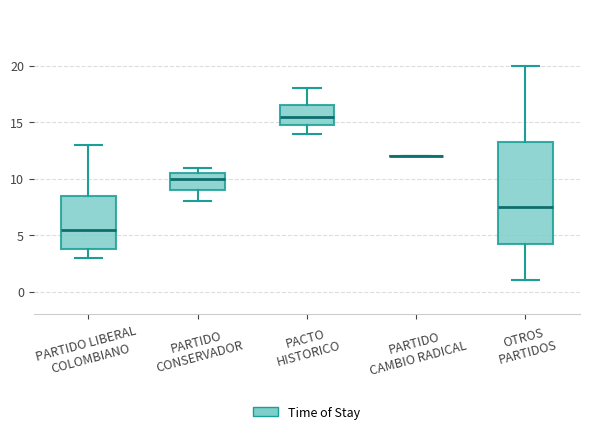

Reading left to right, read every box against the y-axis: the position of its median line, the range the box covers, and the ends of its whiskers. The values are not printed on the chart, so give them approximately, as read against the axis.

PARTIDO LIBERAL COLOMBIANO: median 5.5, box 4.0 to 8.5, whiskers 3.0 to 13.0
PARTIDO CONSERVADOR: median 10.0, box 9.0 to 10.5, whiskers 8.0 to 11.0
PACTO HISTORICO: median 15.5, box 15.0 to 16.5, whiskers 14.0 to 18.0
PARTIDO CAMBIO RADICAL: box collapsed to a line at 12.0, whiskers 12.0 to 12.0
OTROS PARTIDOS: median 7.5, box 4.5 to 13.5, whiskers 1.0 to 20.0